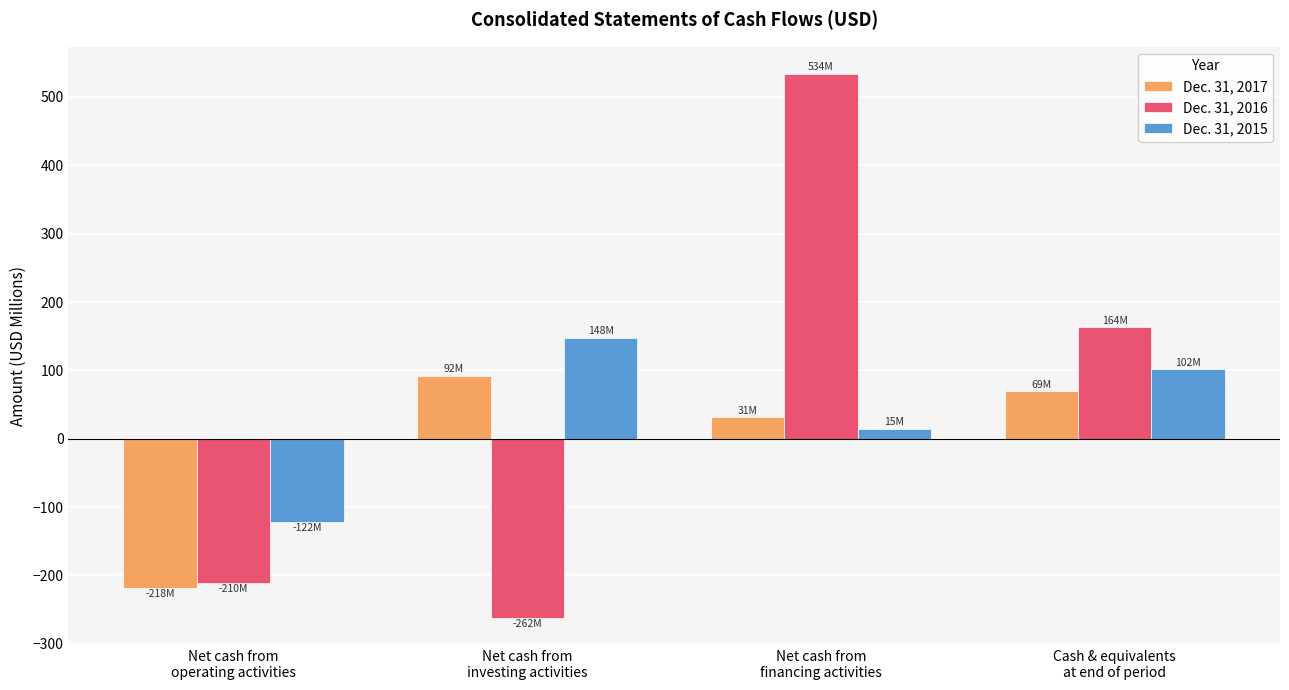

Rank the categories by Dec. 31, 2016 value from lowest to highest.

Net cash from
investing activities, Net cash from
operating activities, Cash & equivalents
at end of period, Net cash from
financing activities